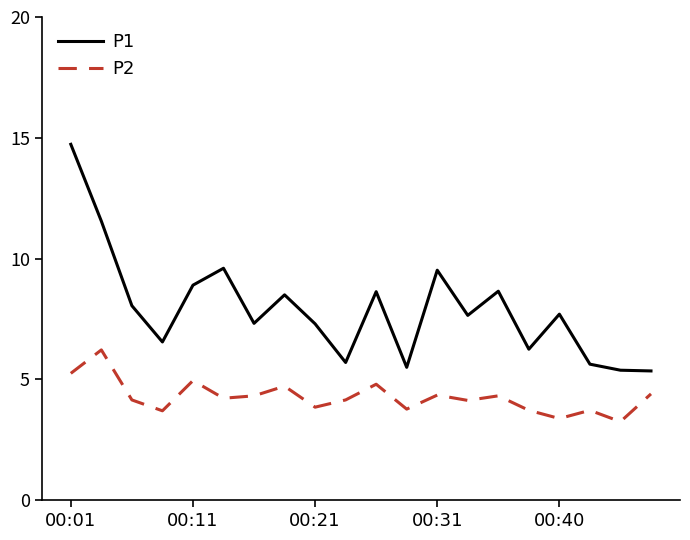

Rank the series by their maximum value, from highest to lowest.

P1, P2